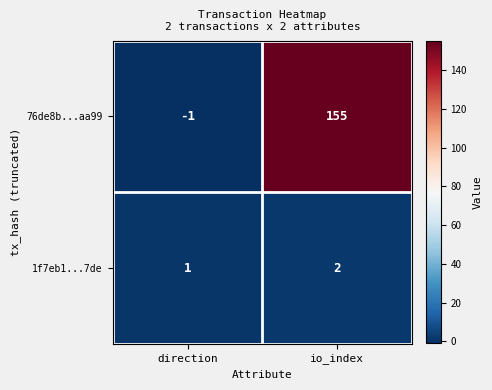

Reading left to right, transcribe all the data shown in this chart.

76de8b...aa99: -1	155
1f7eb1...7de: 1	2